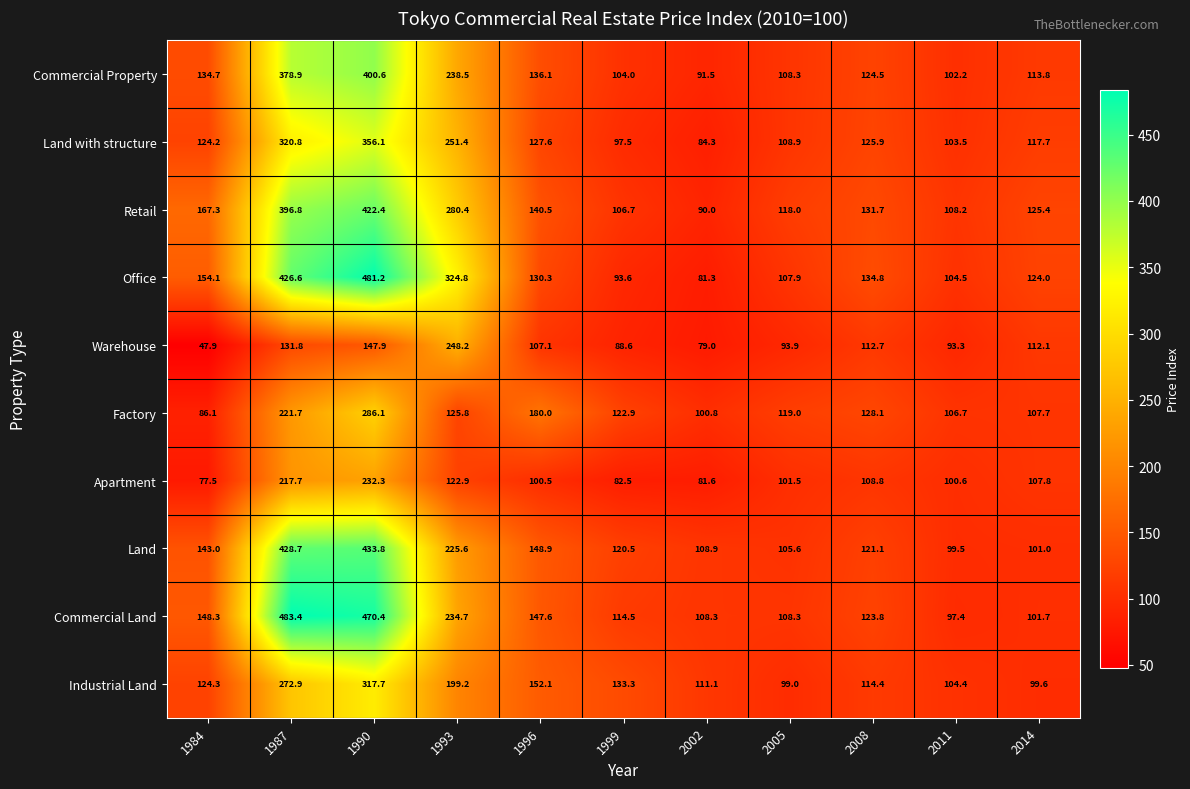

What is the difference between the maximum and minimum values in the Factory series?

200.0